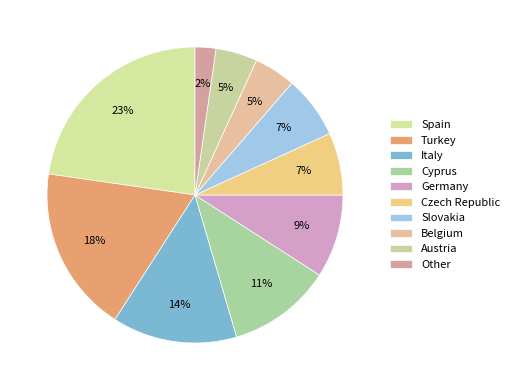

To the nearest percent, what is the combined percentage of Spain and Czech Republic?

30%